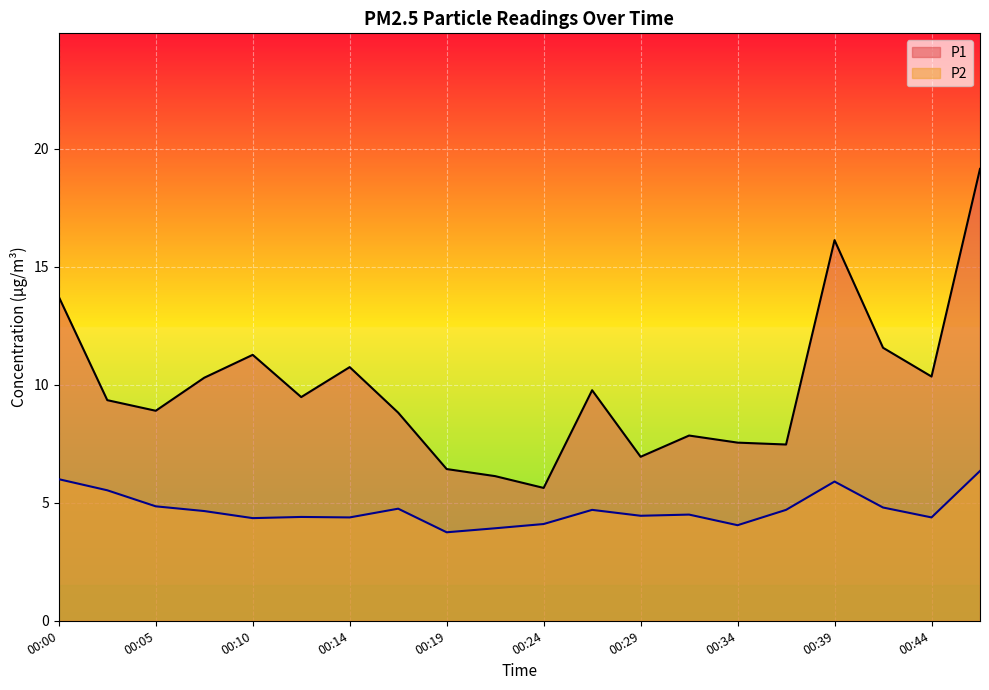

Rank the categories by P2 value from lowest to highest.

00:19, 00:22, 00:34, 00:24, 00:10, 00:14, 00:44, 00:12, 00:29, 00:32, 00:07, 00:27, 00:36, 00:17, 00:41, 00:05, 00:02, 00:39, 00:00, 00:46